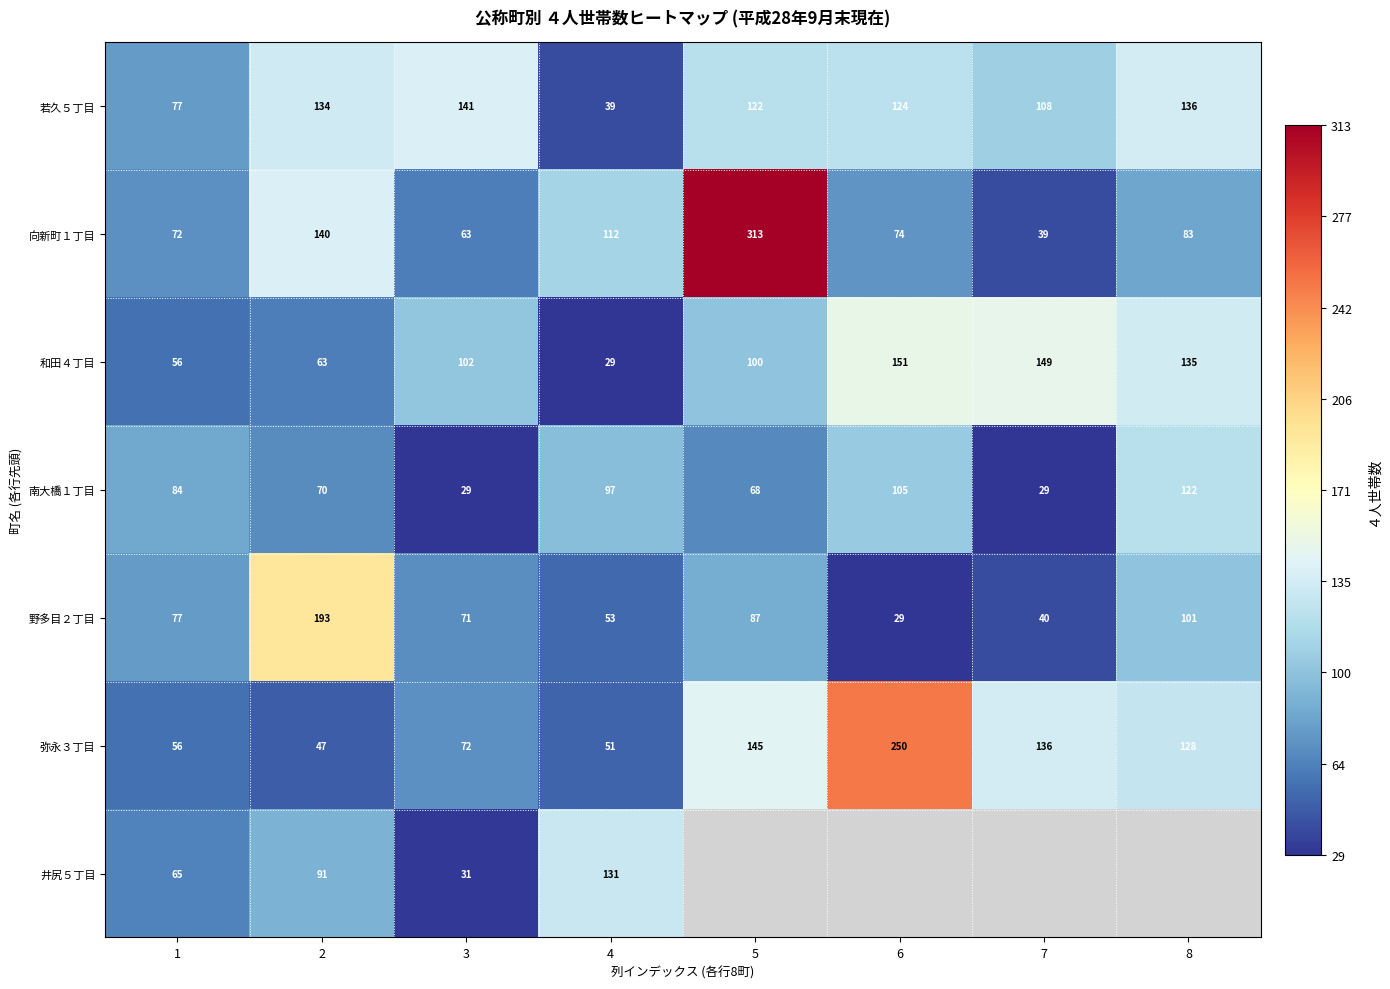

What is the maximum value shown in the chart?

313.0